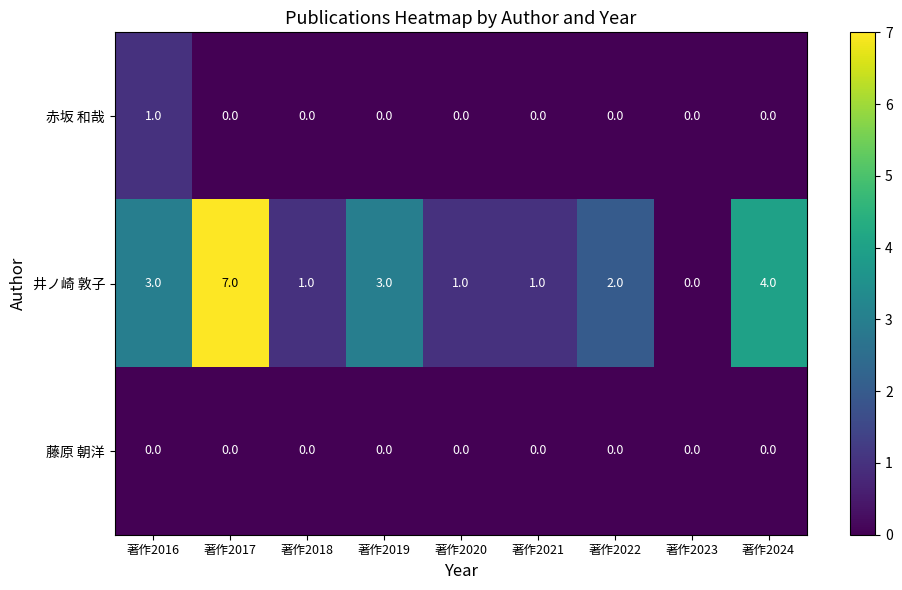

What is the greatest value displayed?

7